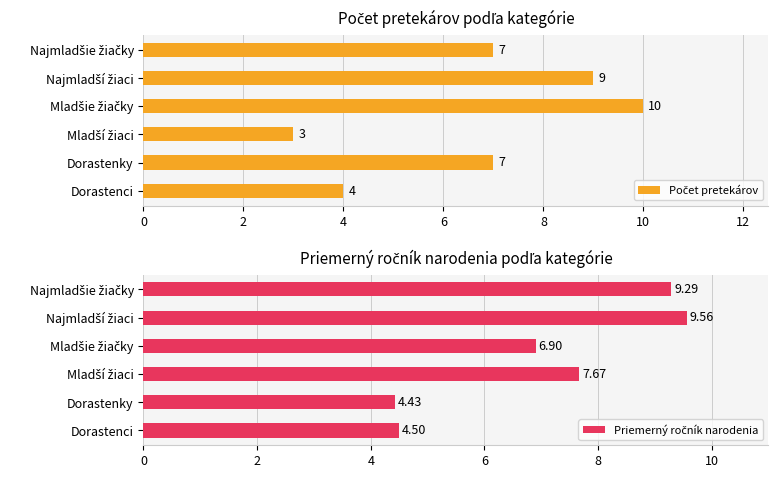

Between Najmladšie žiačky and Mladší žiaci, which is larger?

Najmladšie žiačky